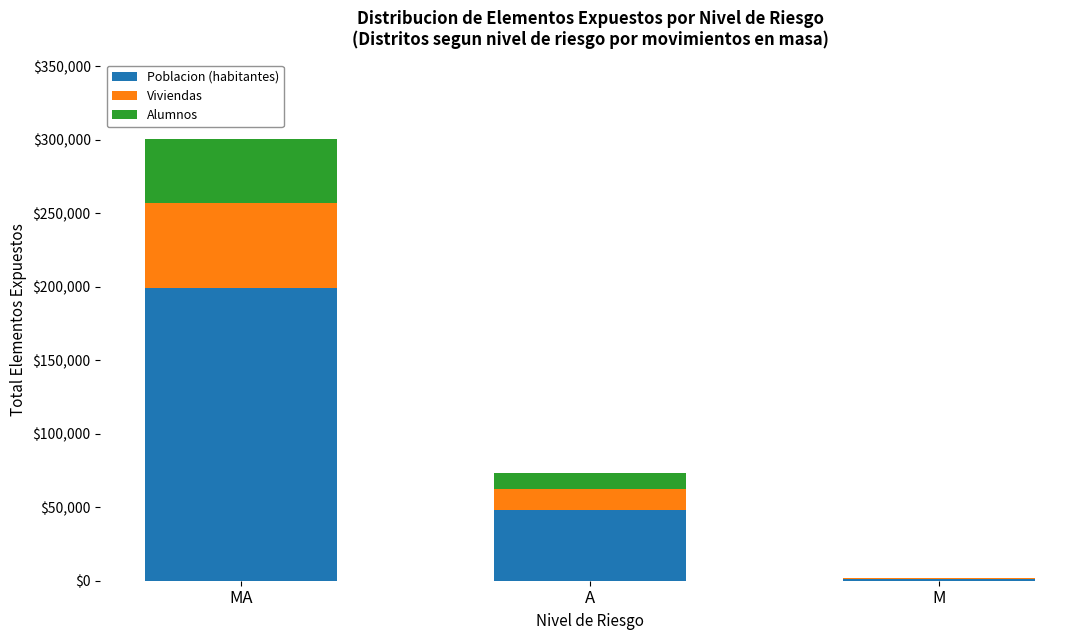

At which category is the sum across all series the highest?

MA